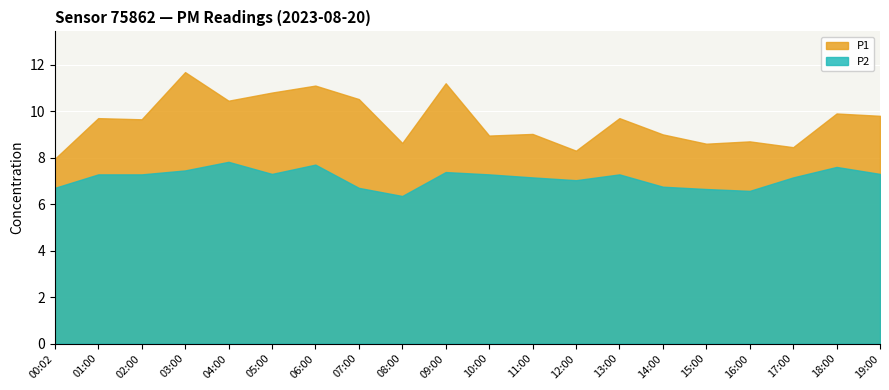

What is the spread (max minus min) of values at 04:00?

2.6